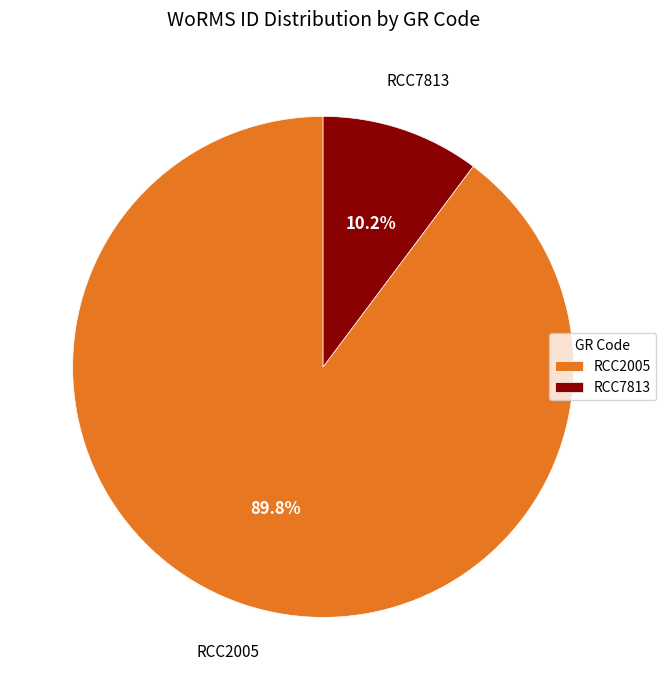

Rank the categories by value from lowest to highest.

RCC7813, RCC2005